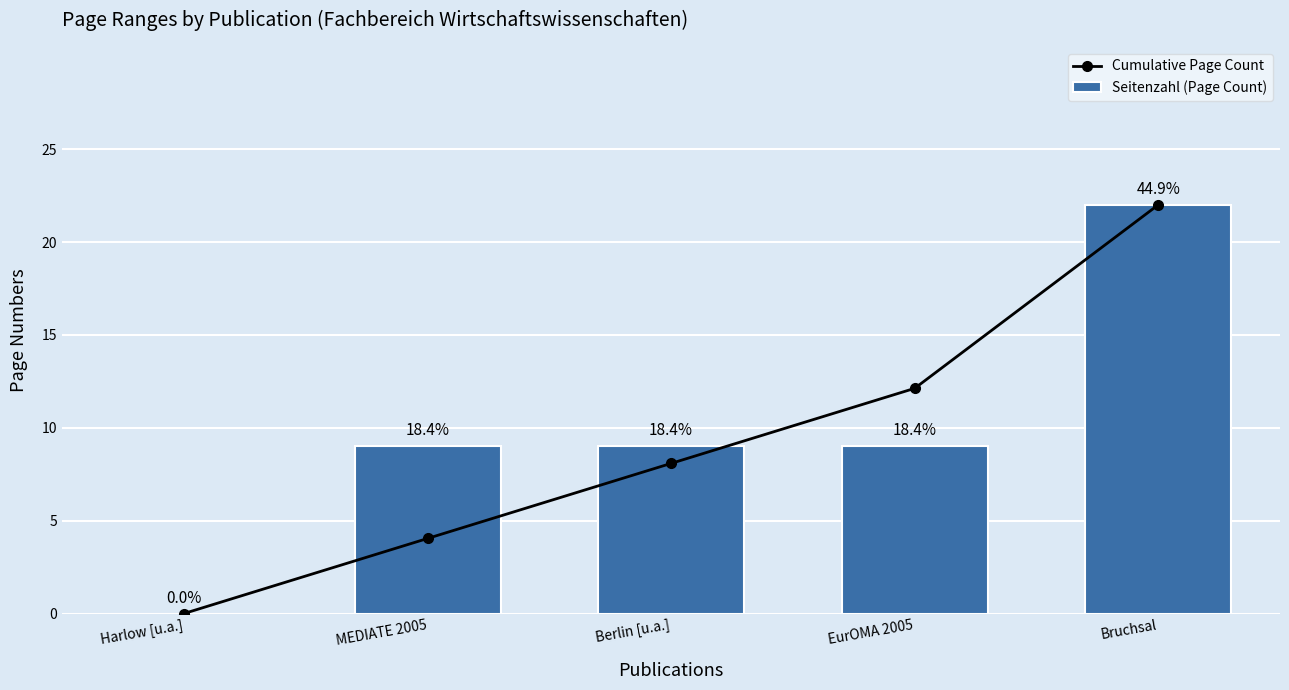

Are the bars grouped side by side (vs. stacked)?

Yes